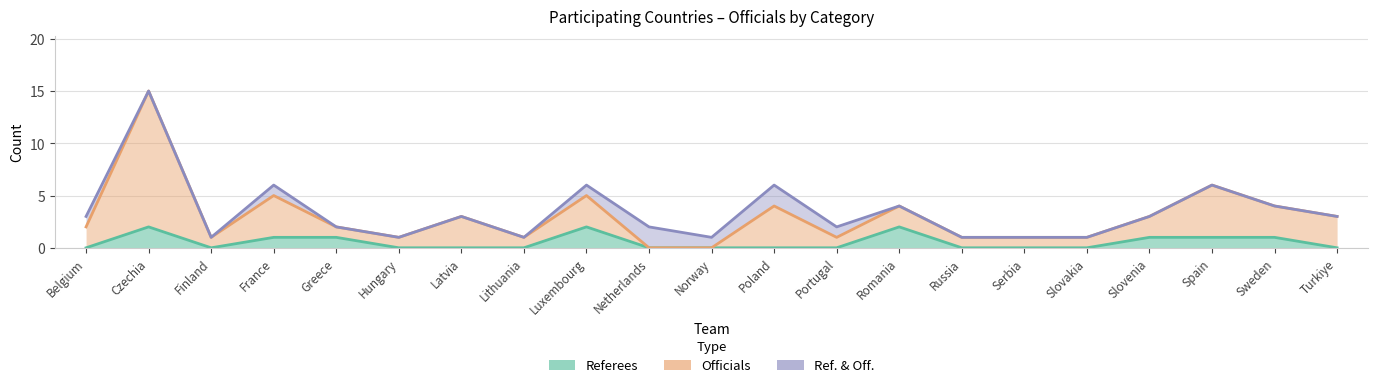

What is the value of the Officials point at the 18th from the left?

3